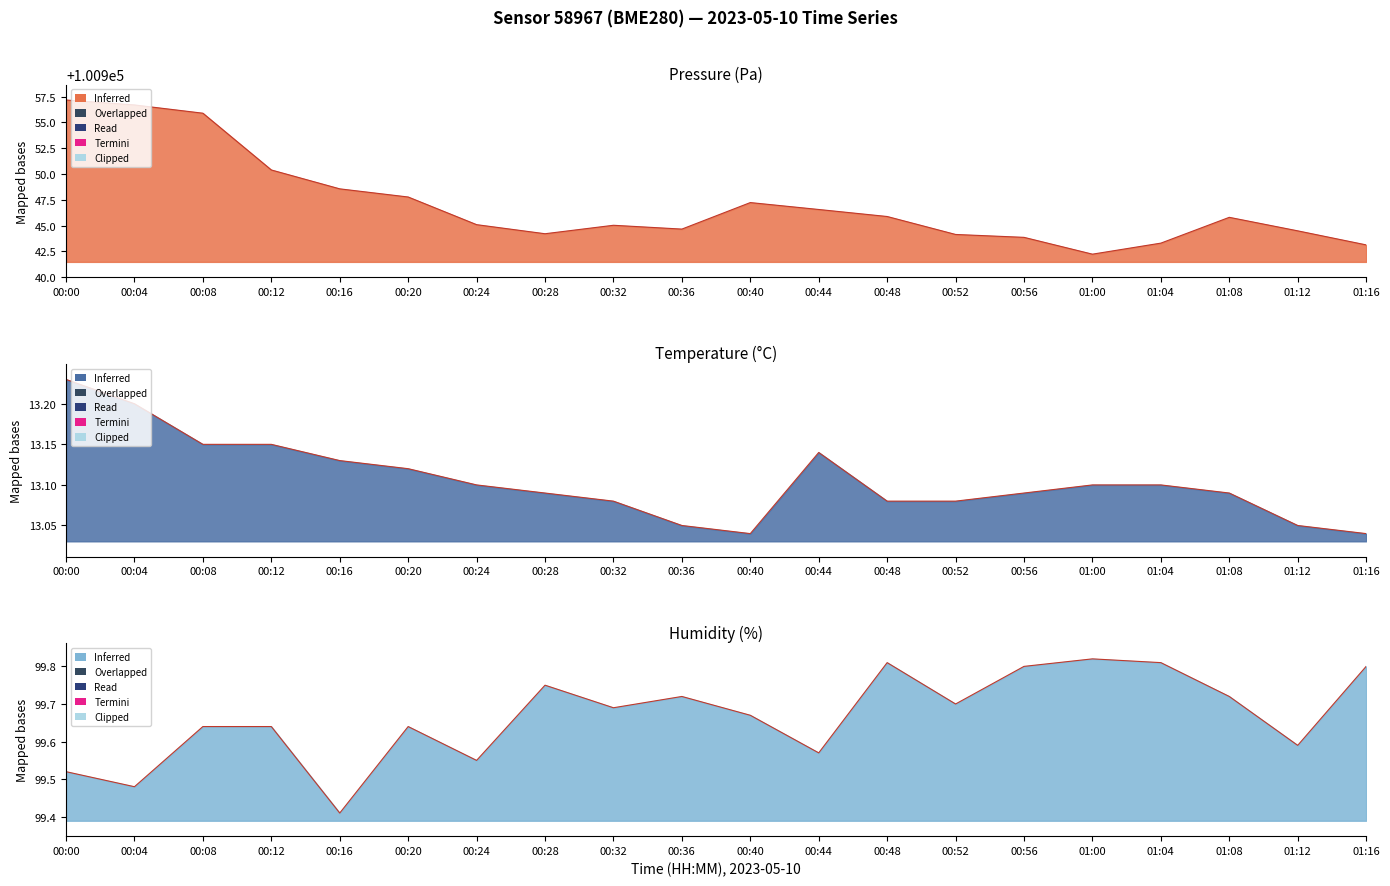

At which category does Humidity line reach its first local valley?

00:04